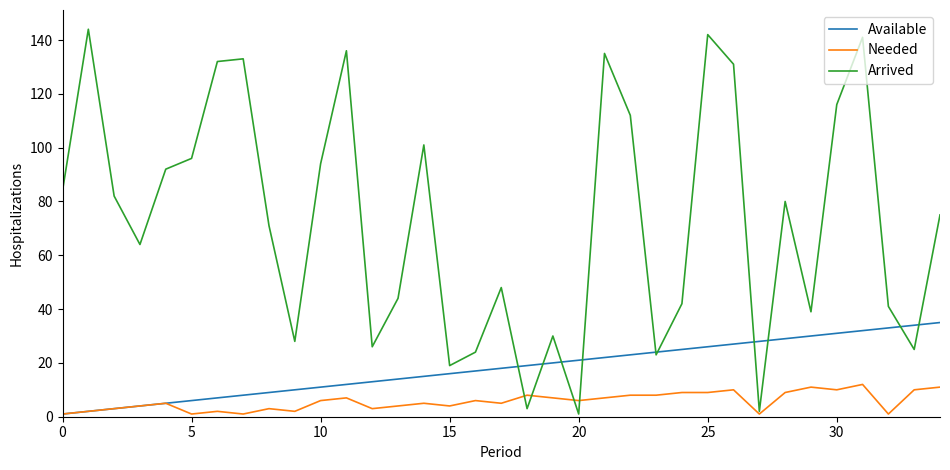

List the series in order of their overall mean, highest first.

Arrived, Available, Needed